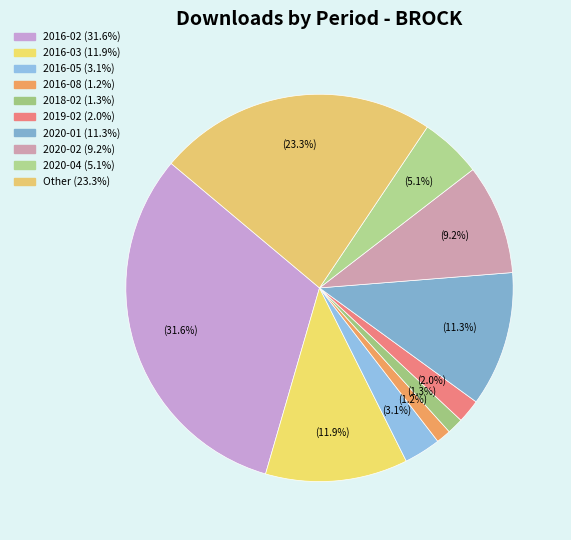

Is it true that 2019-02 is 2% of the pie?

True